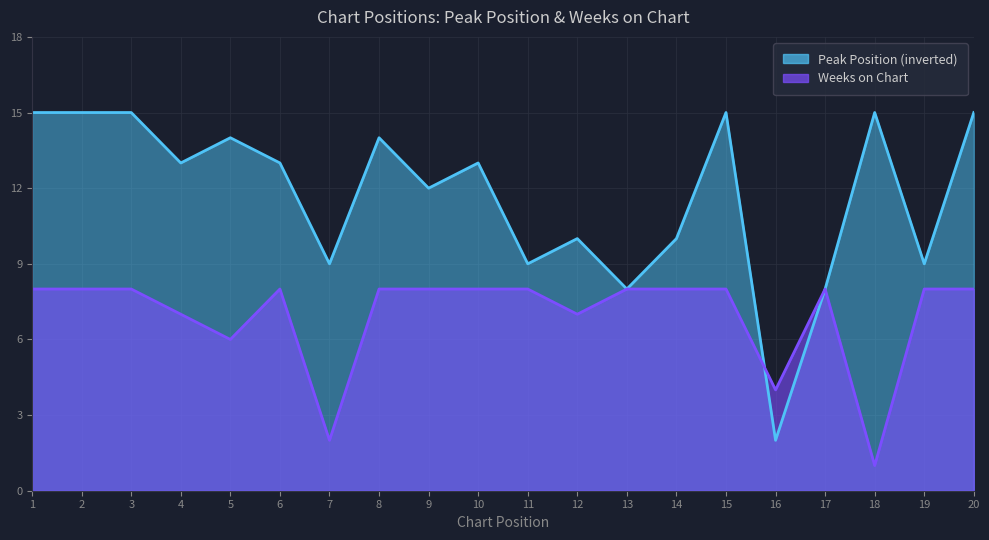

The value of Weeks on Chart at 19 is 8. True or false?

True